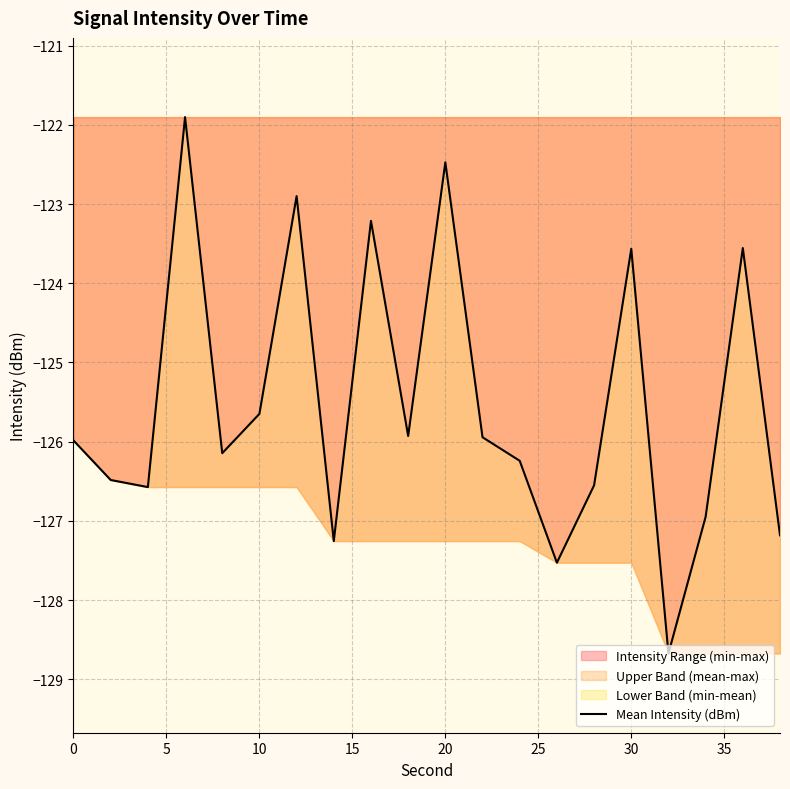

What is the highest value of the Upper Band (mean-max) series?

-121.9